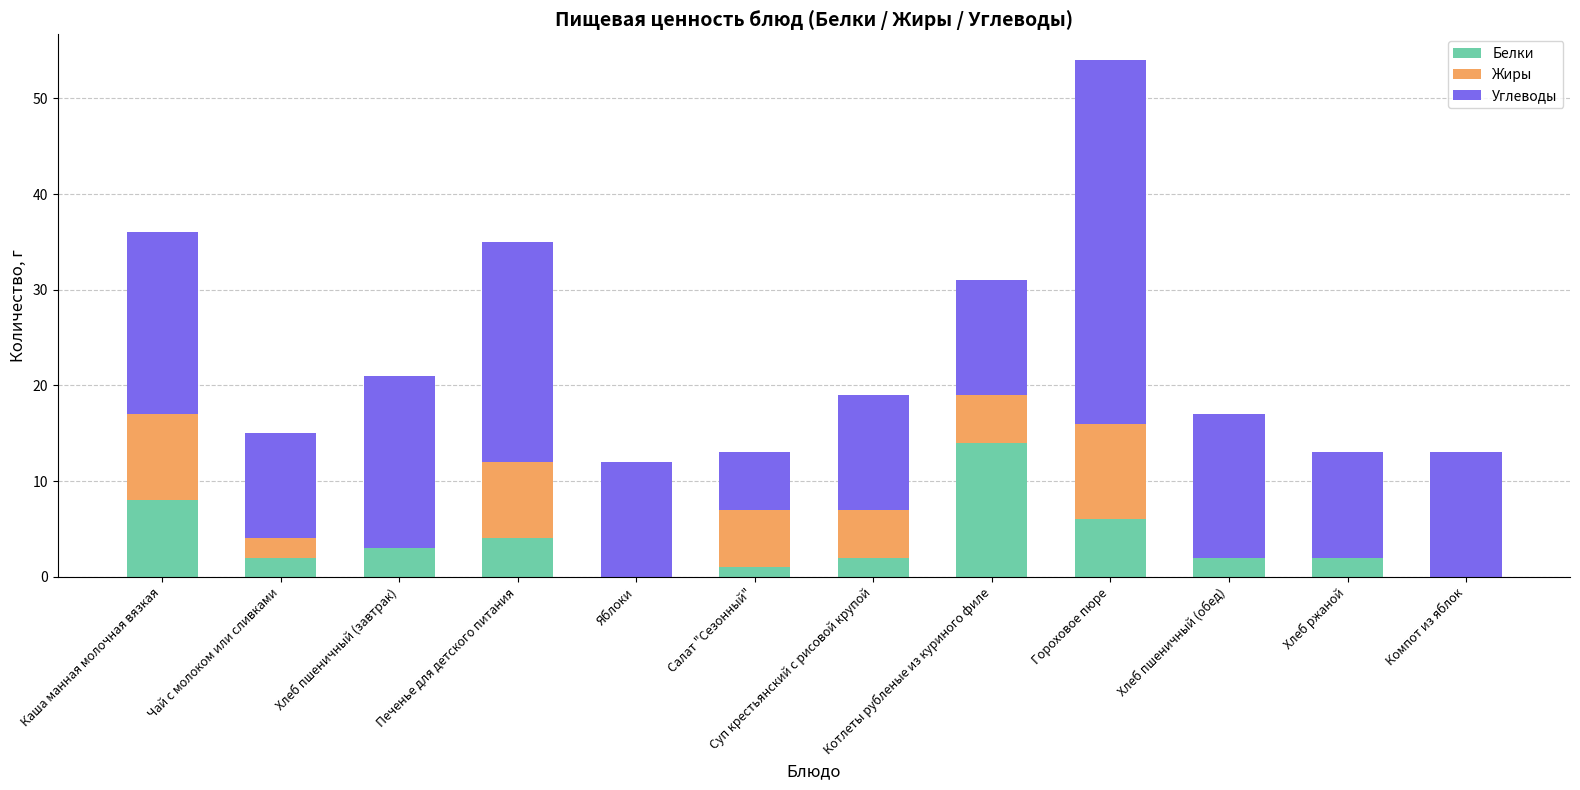

What is the total value across all series at Хлеб пшеничный (завтрак)?

21